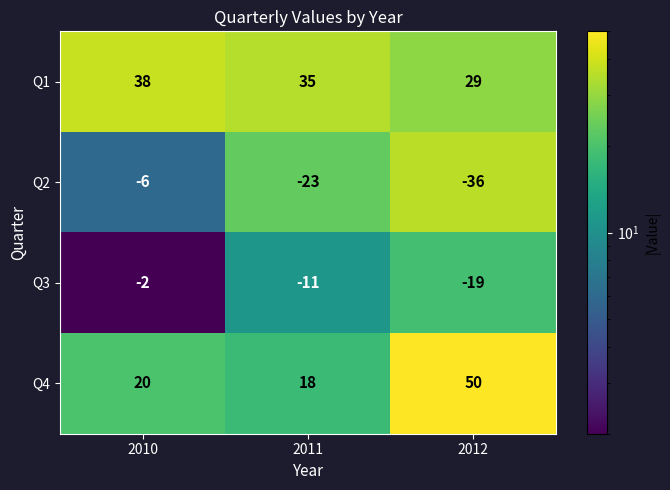

What is the difference between the highest and lowest values at 2011?

58